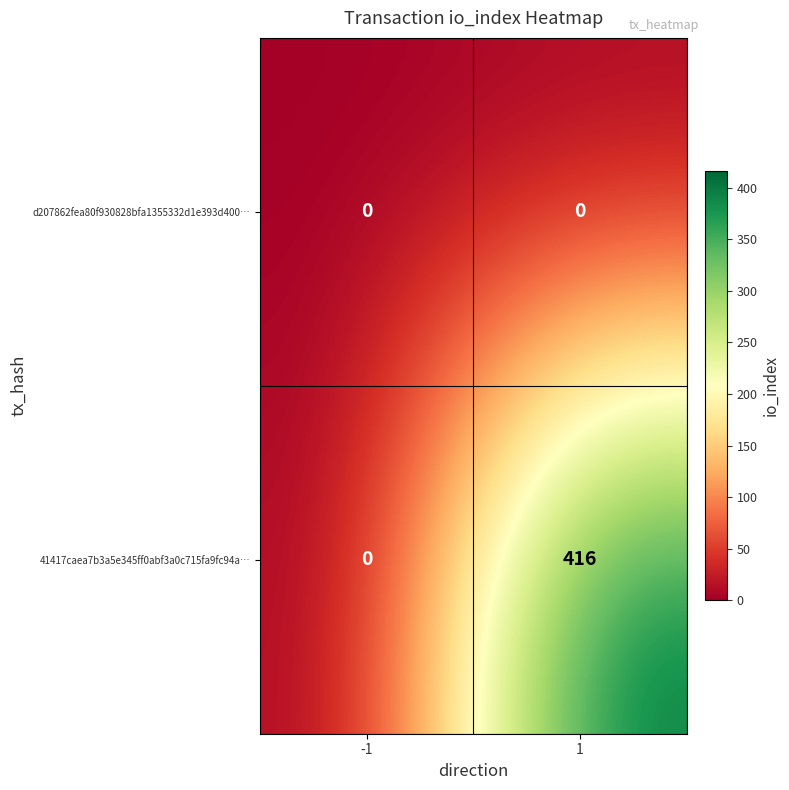

At which category is the sum across all series the highest?

1